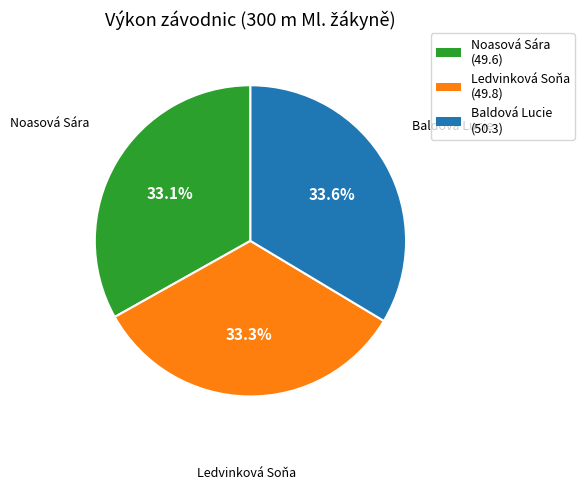

To the nearest percent, what percentage of the pie is Baldová Lucie?

34%